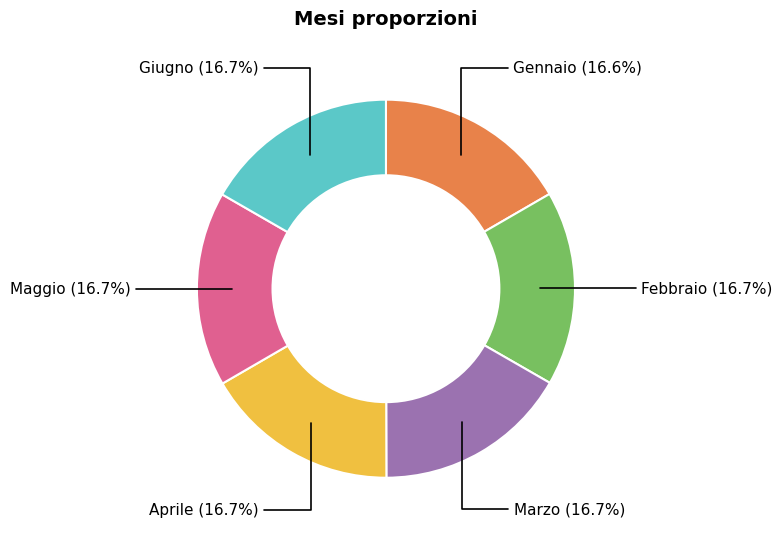

Does Maggio represent more than half of the total?

No